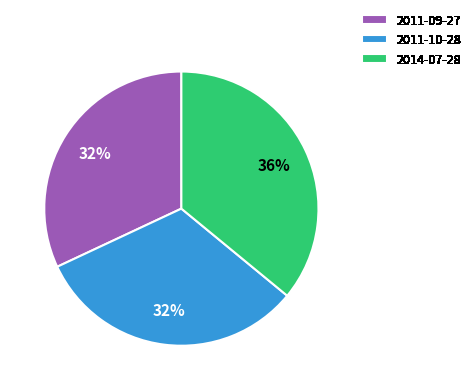

What is the ratio of the value at 2011-09-27 to the value at 2014-07-28?

0.9